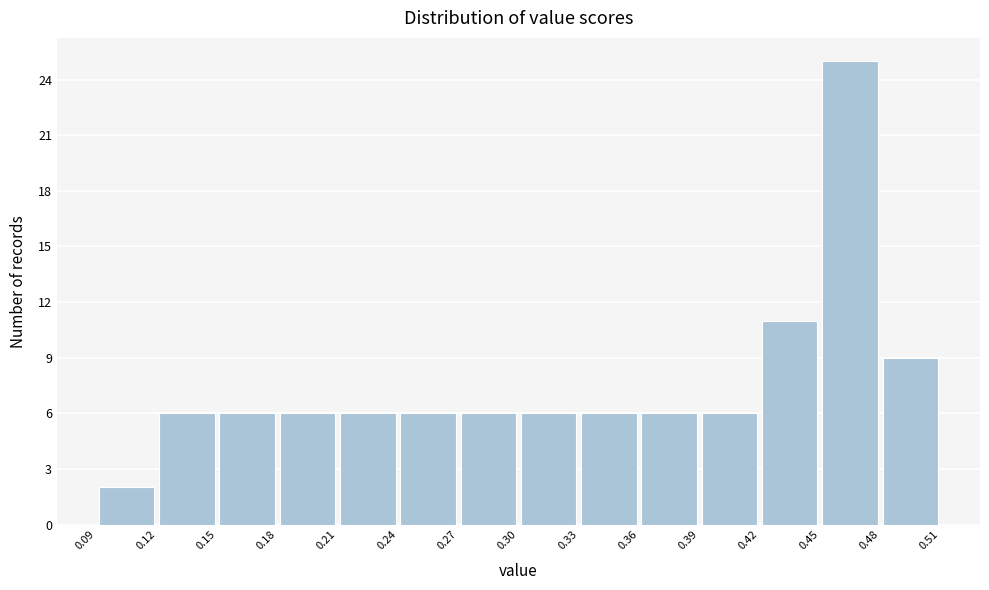

Over which range of the x-axis is the bar tallest?

0.45 to 0.48